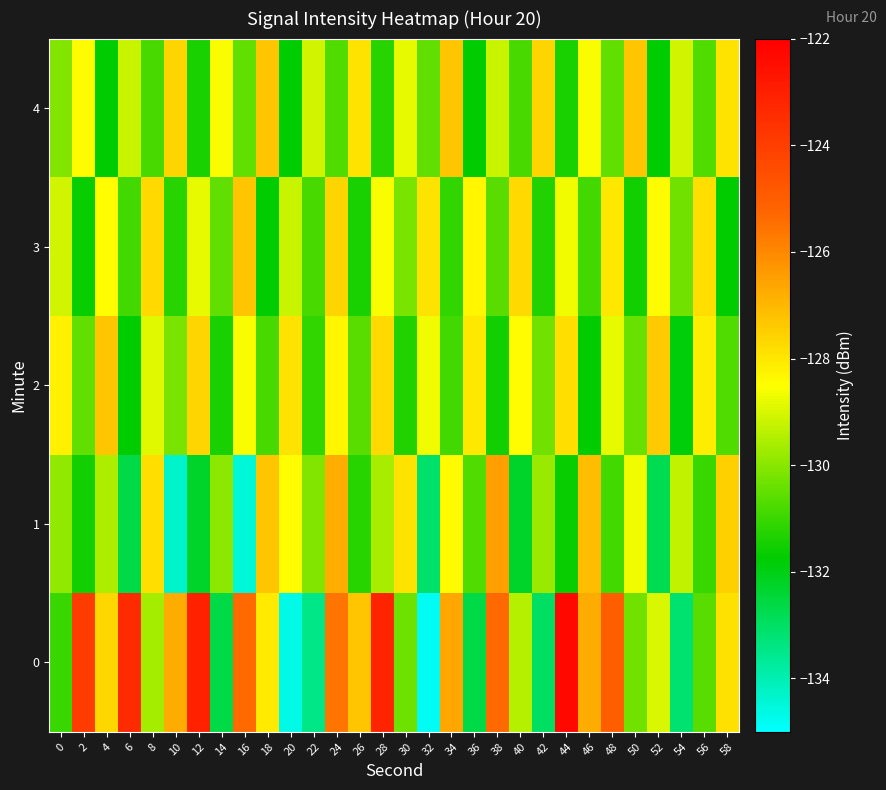

Reading right to left, extract all data points from this chart.

0: 58=-127.9	56=-130.6	54=-133.2	52=-129.0	50=-130.3	48=-125.0	46=-126.7	44=-122.3	42=-133.0	40=-129.5	38=-125.3	36=-132.6	34=-126.6	32=-134.8	30=-130.4	28=-123.2	26=-127.3	24=-125.6	22=-133.5	20=-134.7	18=-128.1	16=-125.3	14=-132.7	12=-123.1	10=-126.8	8=-129.6	6=-123.4	4=-127.7	2=-124.0	0=-131.0
1: 58=-127.5	56=-131.0	54=-129.3	52=-132.8	50=-128.7	48=-130.9	46=-127.1	44=-131.6	42=-129.8	40=-132.3	38=-126.5	36=-130.7	34=-128.4	32=-133.1	30=-127.9	28=-129.6	26=-131.2	24=-126.8	22=-130.1	20=-128.5	18=-127.3	16=-134.4	14=-129.9	12=-132.3	10=-134.3	8=-127.8	6=-132.7	4=-129.5	2=-131.5	0=-129.9
2: 58=-130.7	56=-128.1	54=-131.9	52=-127.4	50=-130.4	48=-128.8	46=-131.7	44=-127.8	42=-130.3	40=-128.4	38=-131.5	36=-128.0	34=-130.9	32=-128.7	30=-131.3	28=-127.7	26=-130.6	24=-128.3	22=-131.1	20=-127.9	18=-130.8	16=-128.6	14=-131.4	12=-127.6	10=-130.2	8=-128.9	6=-131.8	4=-127.3	2=-130.5	0=-128.2
3: 58=-131.7	56=-127.8	54=-130.3	52=-128.4	50=-131.5	48=-128.0	46=-130.9	44=-128.7	42=-131.3	40=-127.7	38=-130.6	36=-128.3	34=-131.1	32=-127.9	30=-130.2	28=-128.6	26=-131.4	24=-127.6	22=-130.8	20=-129.2	18=-131.8	16=-127.3	14=-130.5	12=-128.8	10=-131.2	8=-127.7	6=-130.9	4=-128.5	2=-131.6	0=-129.1
4: 58=-127.9	56=-130.7	54=-129.1	52=-131.8	50=-127.3	48=-130.5	46=-128.6	44=-131.4	42=-127.6	40=-130.8	38=-129.2	36=-131.8	34=-127.3	32=-130.5	30=-128.8	28=-131.2	26=-127.9	24=-130.7	22=-129.1	20=-131.8	18=-127.3	16=-130.5	14=-128.6	12=-131.4	10=-127.6	8=-130.8	6=-129.2	4=-131.8	2=-128.4	0=-130.1